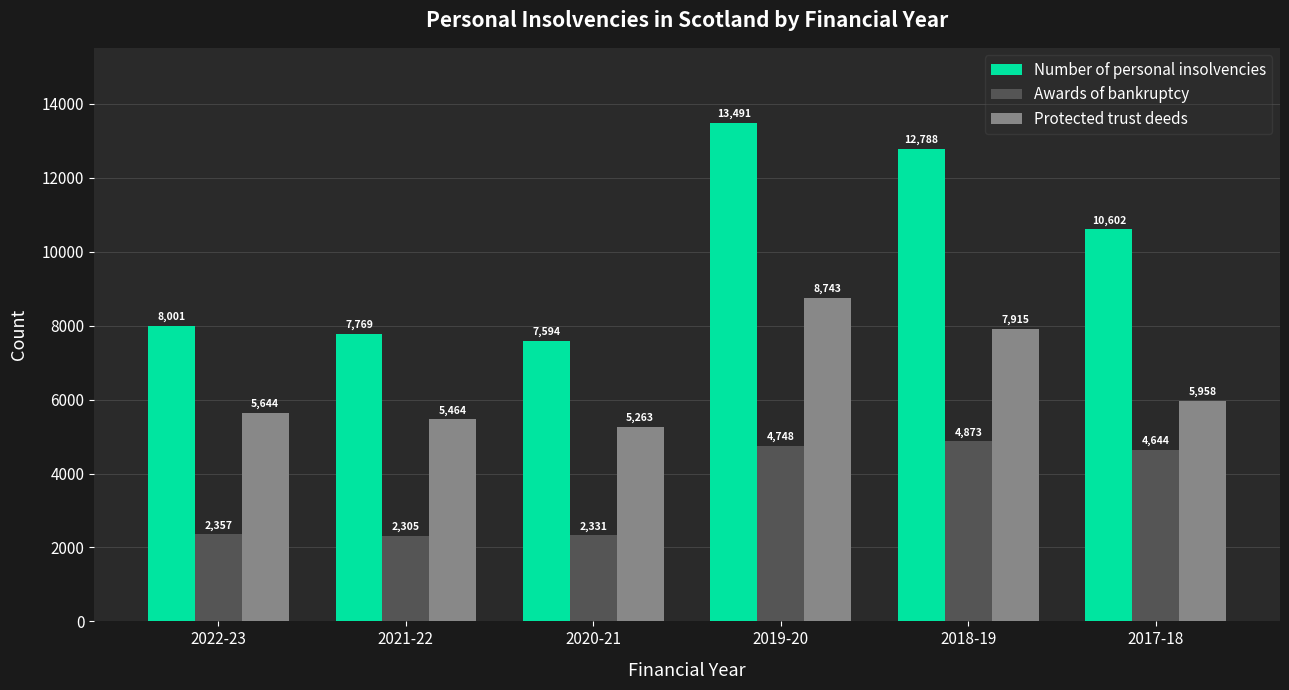

Where is Awards of bankruptcy nearest to the value 3589?

2017-18